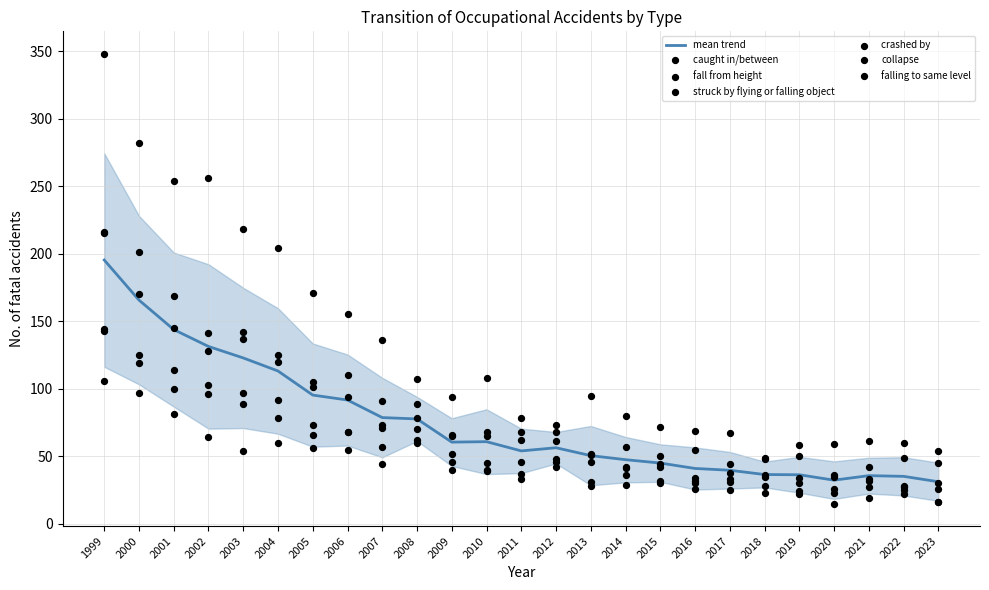

Which series has the widest spread of Y values?

caught in/between